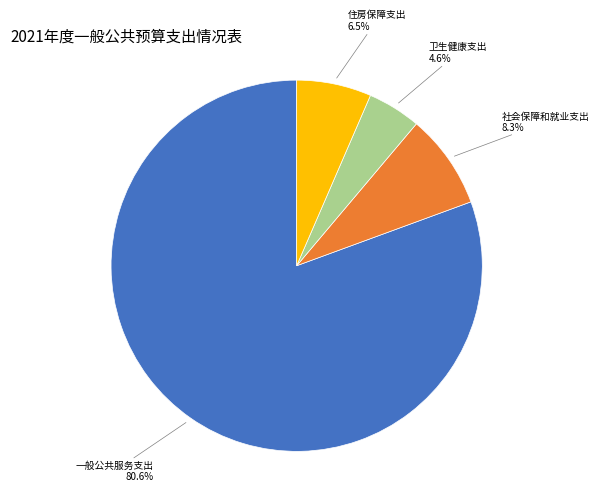

Approximately how many times larger is the value at 卫生健康支出 compared to 一般公共服务支出?

0.1